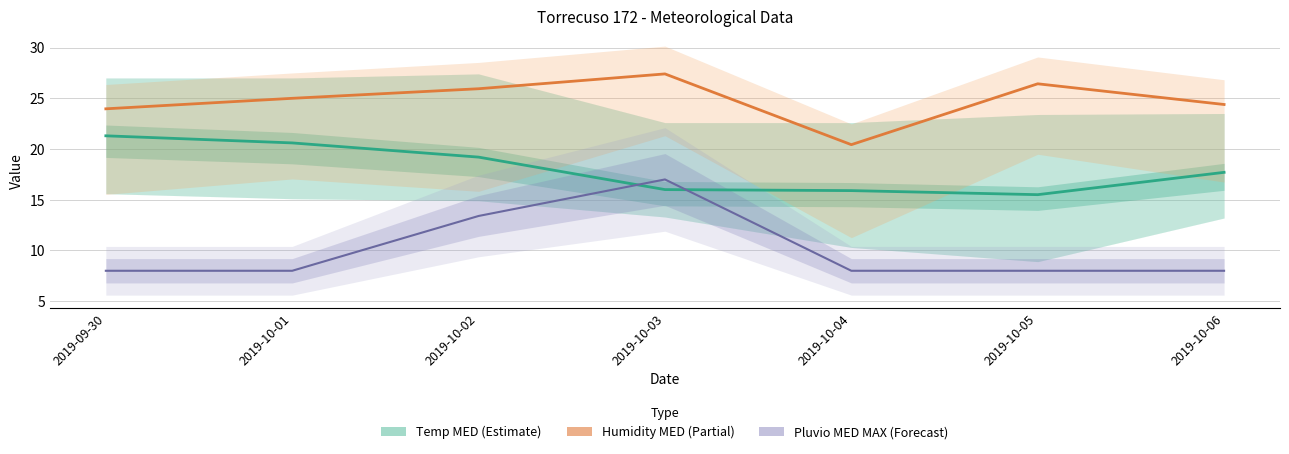

Is it true that Humidity MED equals 25.9 at 2019-10-02?

True